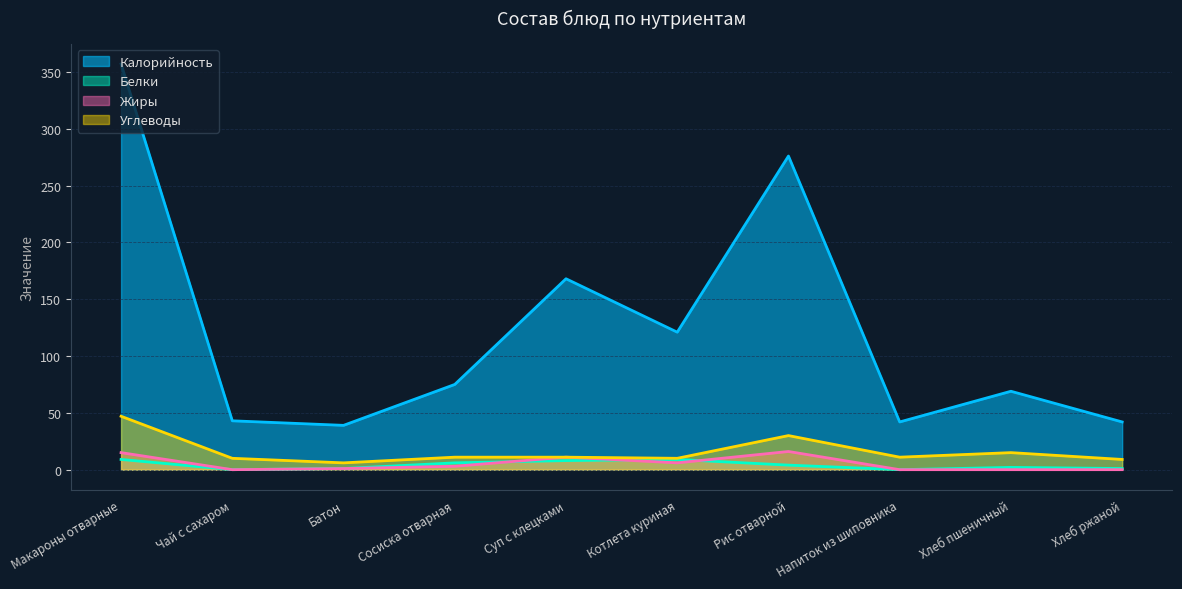

True or false: Углеводы has more than 0 interior local peaks.

True